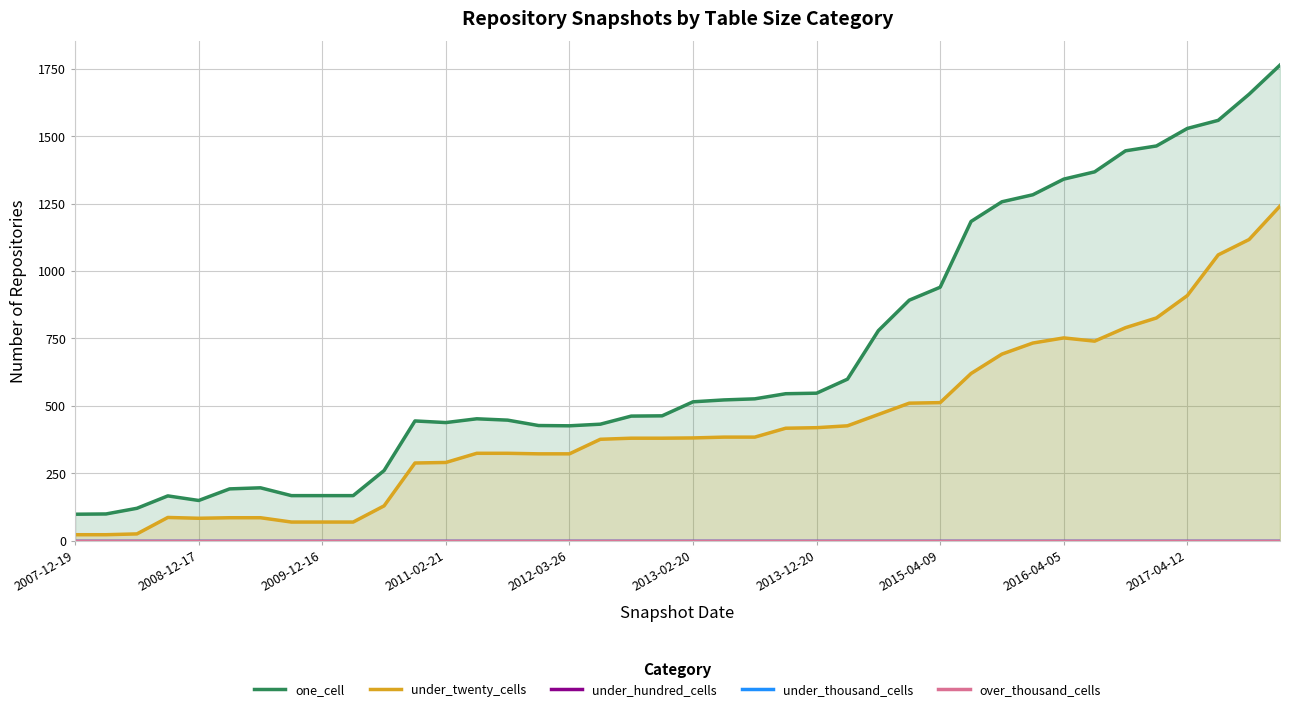

Is it true that under_twenty_cells equals 22 at 2007-12-19?

True